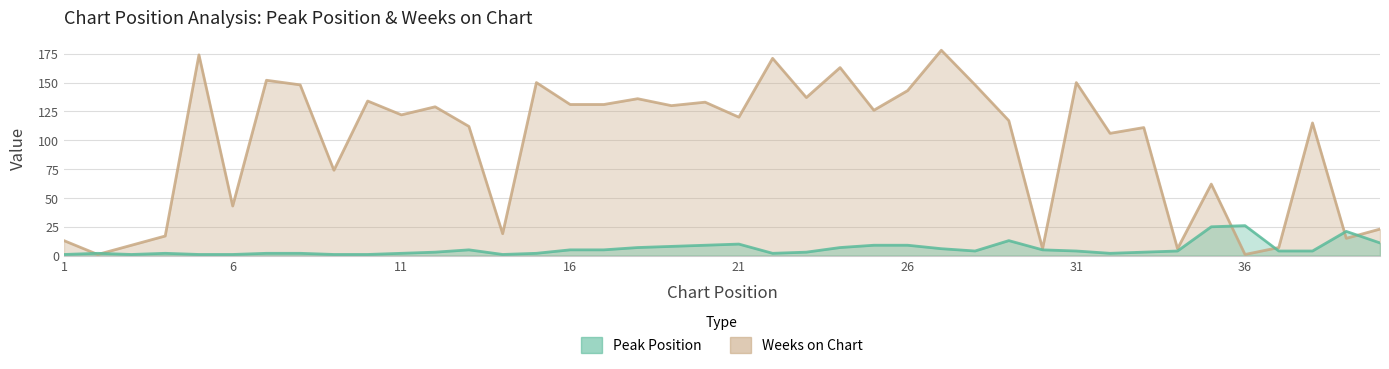

Rank the series at 4 from lowest to highest value.

Peak Position, Weeks on Chart